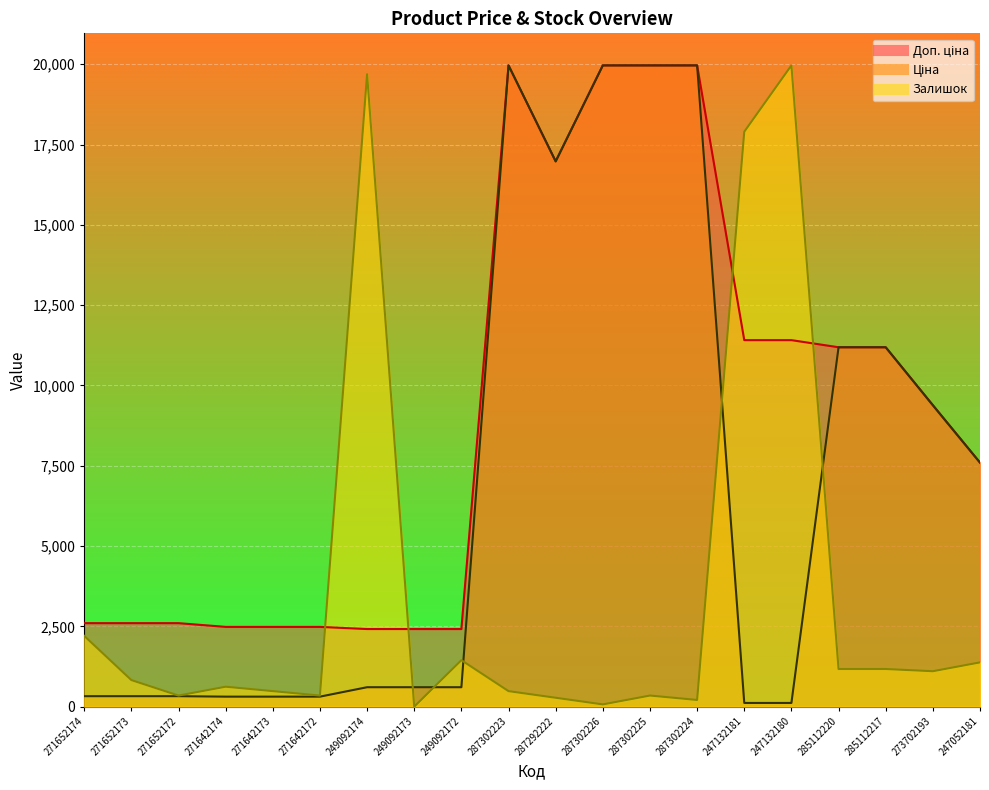

The value of Доп. ціна at 249092172 is 3636.7. True or false?

False